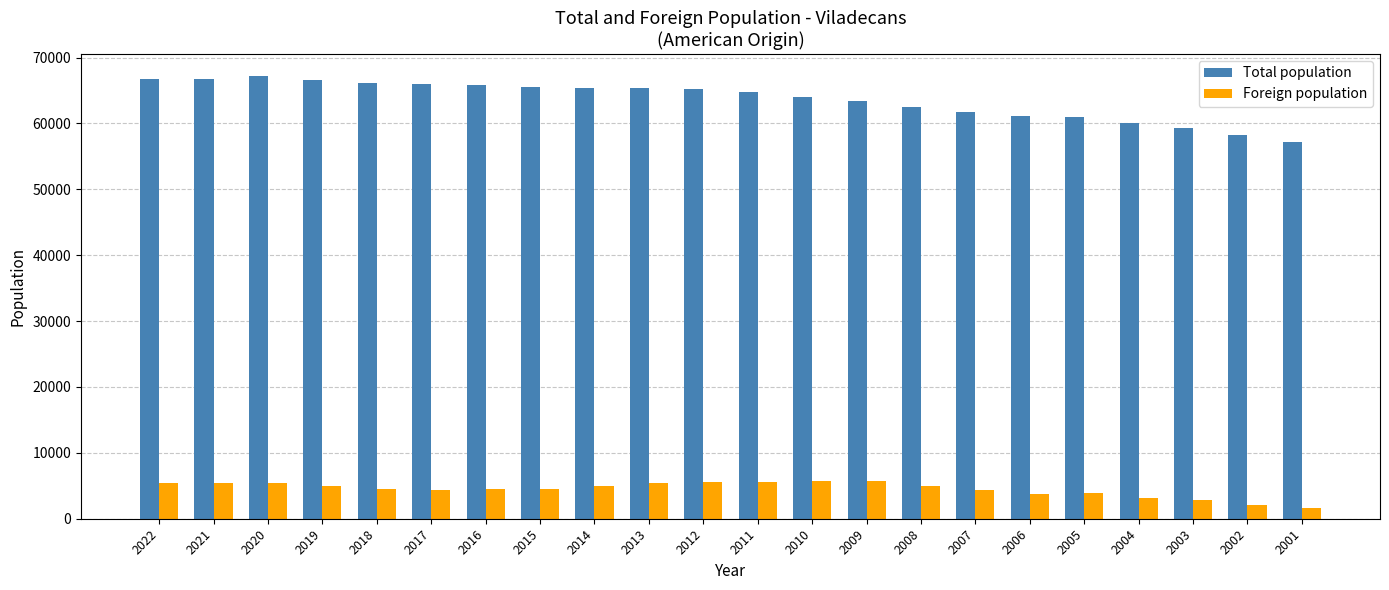

Which series has the largest range (max minus min)?

Total population